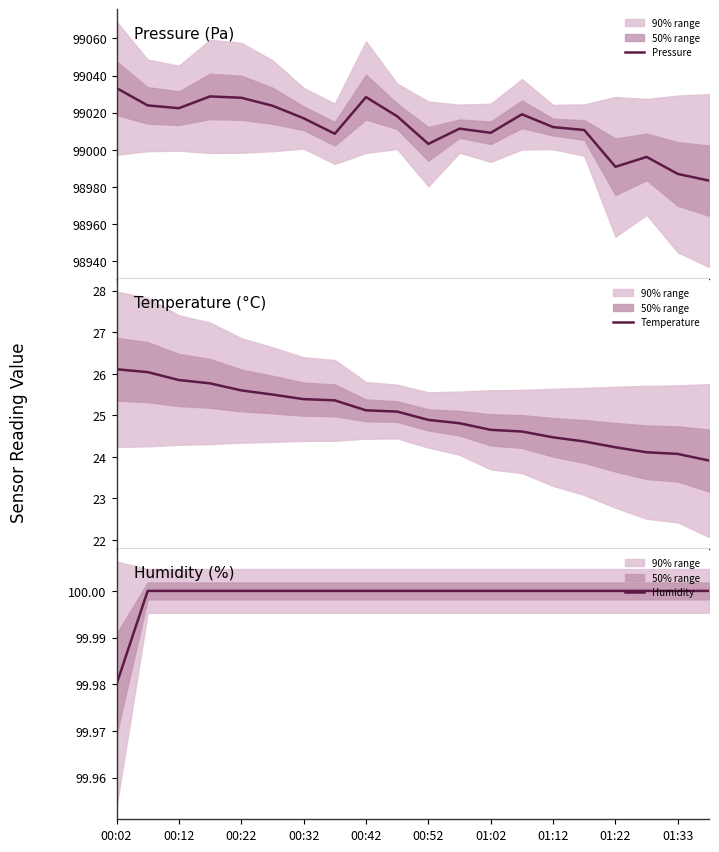

What is the minimum value shown in the chart?

23.9